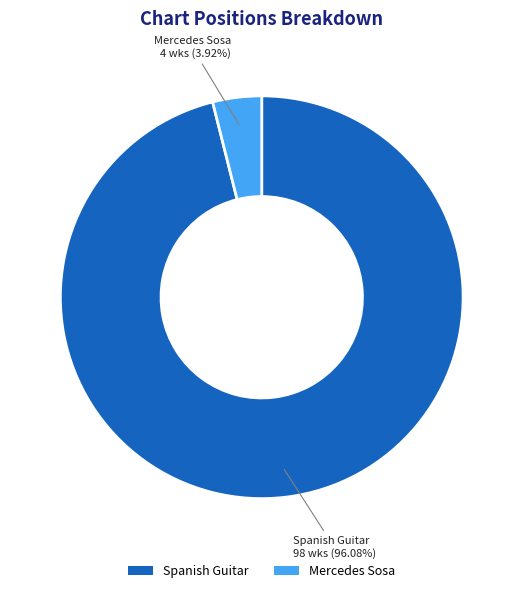

How many slices are in this pie chart?

2